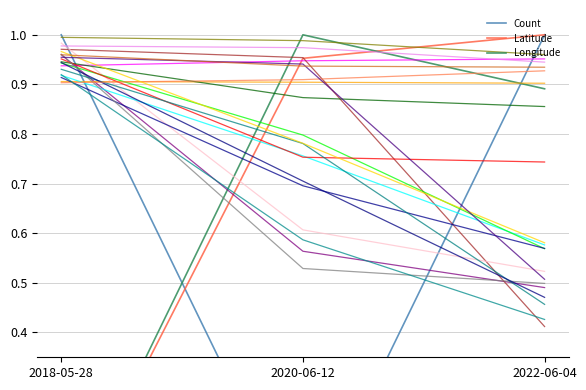

List the labels in order of Longitude value, largest first.

2020-06-12, 2022-06-04, 2018-05-28